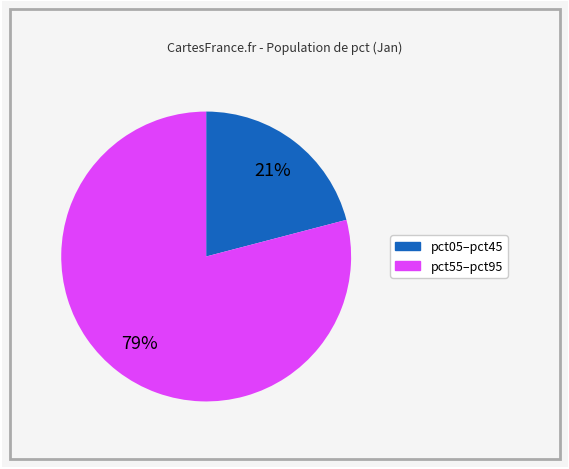

How many slices are in this pie chart?

2